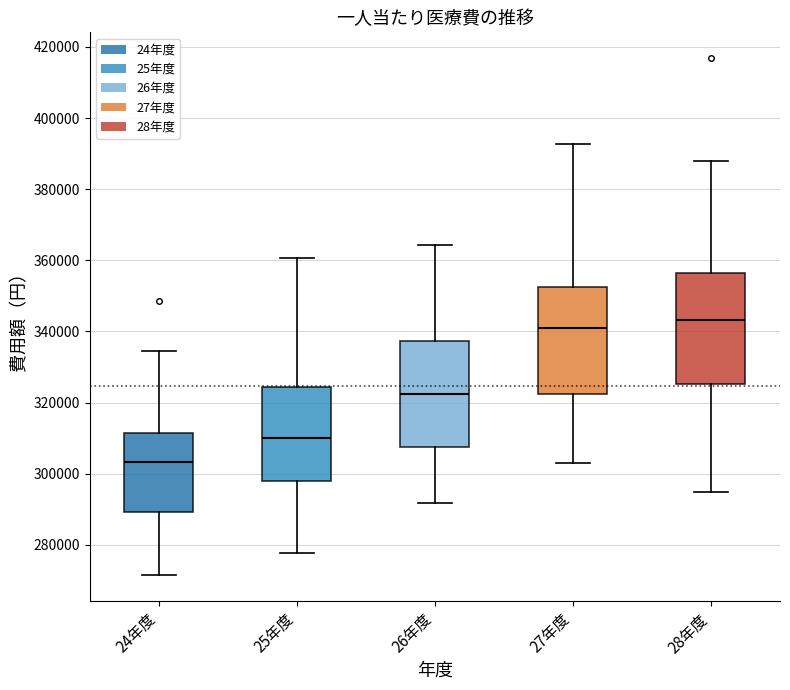

Reading left to right, transcribe this box plot: for each box, give where its median line is, the range the box spans, and where its two whiskers end, as read against the y-axis. The values are not printed on the chart, so give them approximately, as read against the axis.

24年度: median 304000, box 290000 to 312000, whiskers 272000 to 334000
25年度: median 310000, box 298000 to 324000, whiskers 278000 to 360000
26年度: median 322000, box 308000 to 338000, whiskers 292000 to 364000
27年度: median 342000, box 322000 to 352000, whiskers 302000 to 392000
28年度: median 344000, box 326000 to 356000, whiskers 294000 to 388000